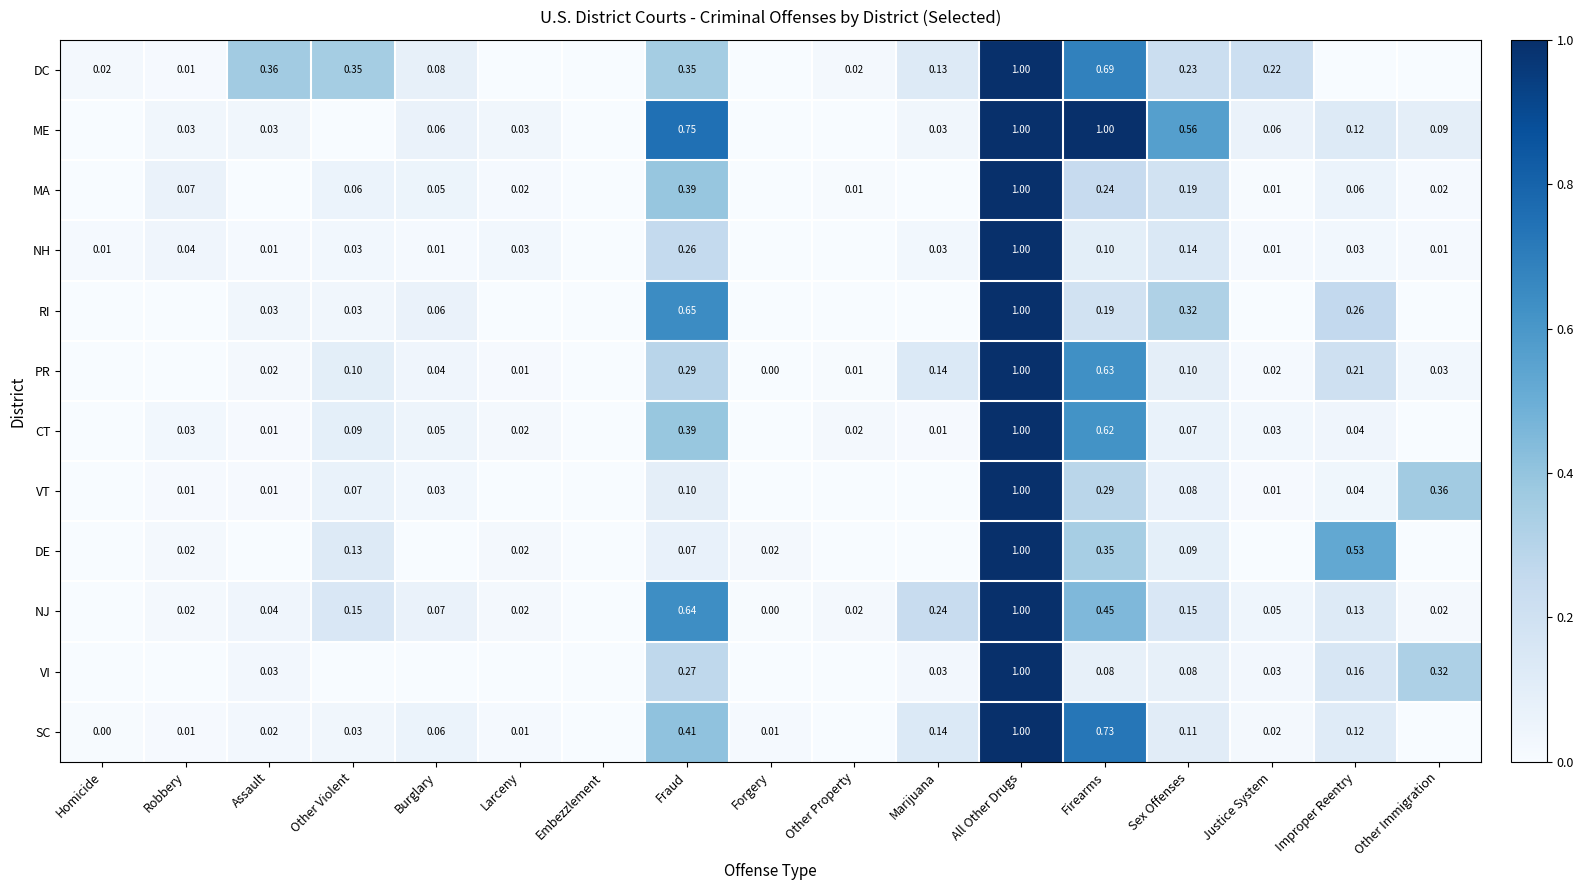

What is the average value of the VT series?

0.1